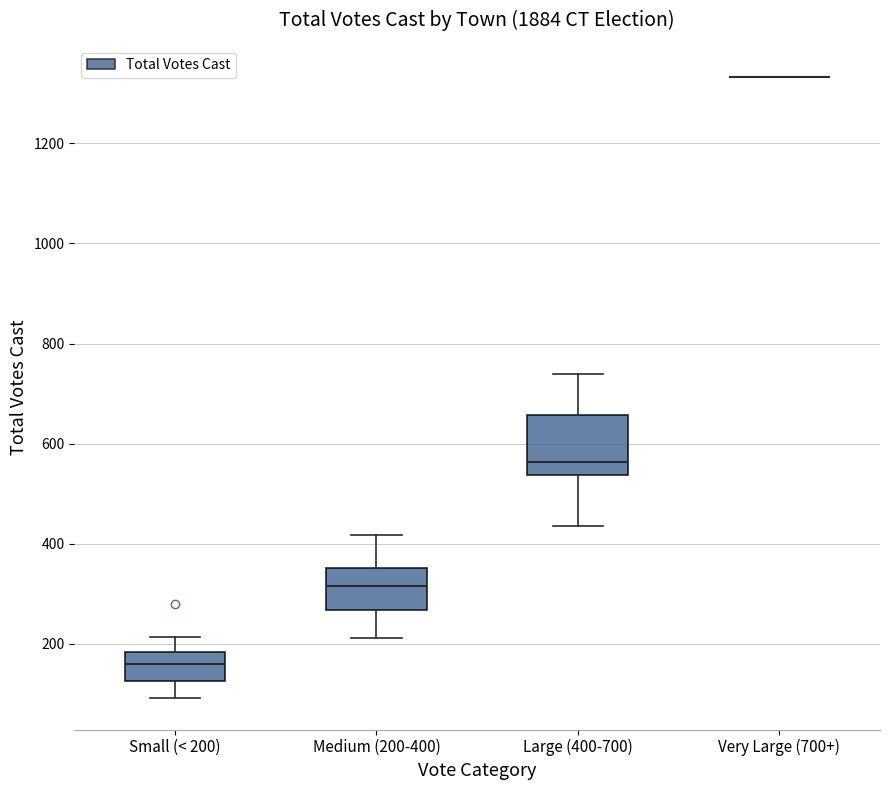

Where does the median line of the box for Large (400-700) sit on the y-axis? The values are not printed on the chart, so give them approximately, as read against the axis.

560